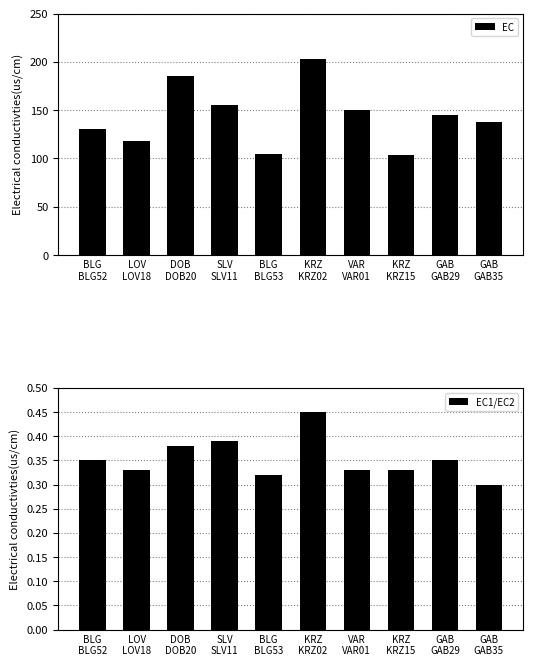

Rank the series at SLV
SLV11 from lowest to highest value.

EC1/EC2, EC